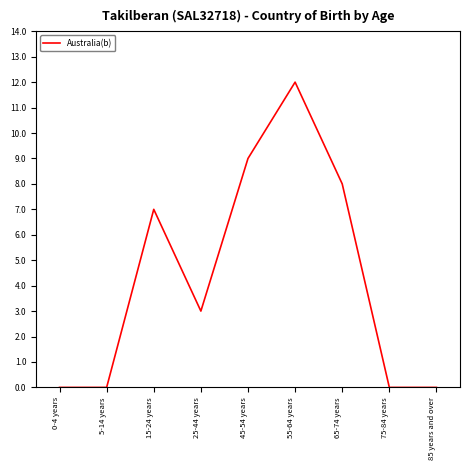

Reading left to right, list all the values displayed in this chart.

0	0	7	3	9	12	8	0	0